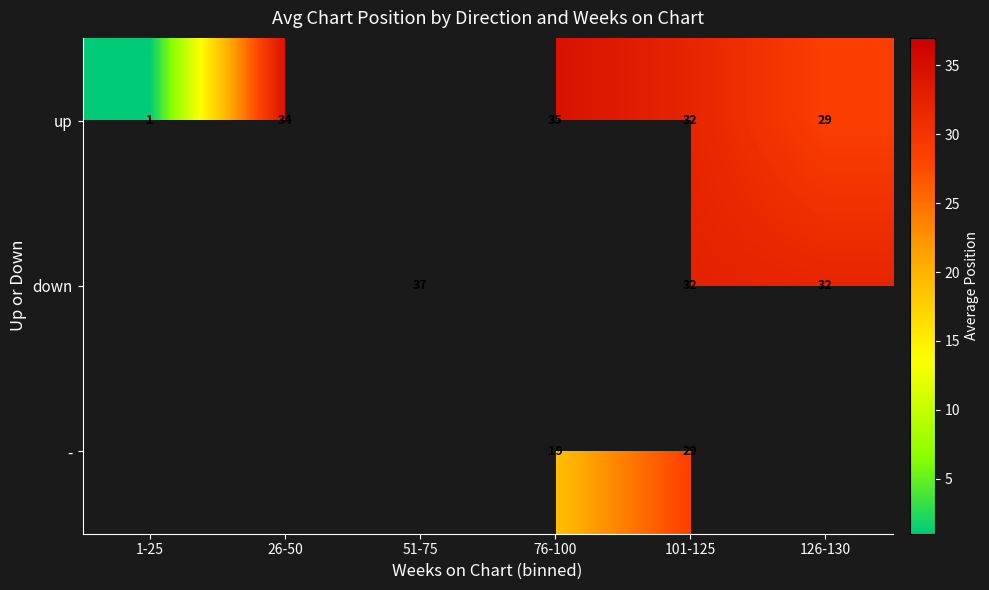

At which category does the chart reach its peak across all series?

51-75